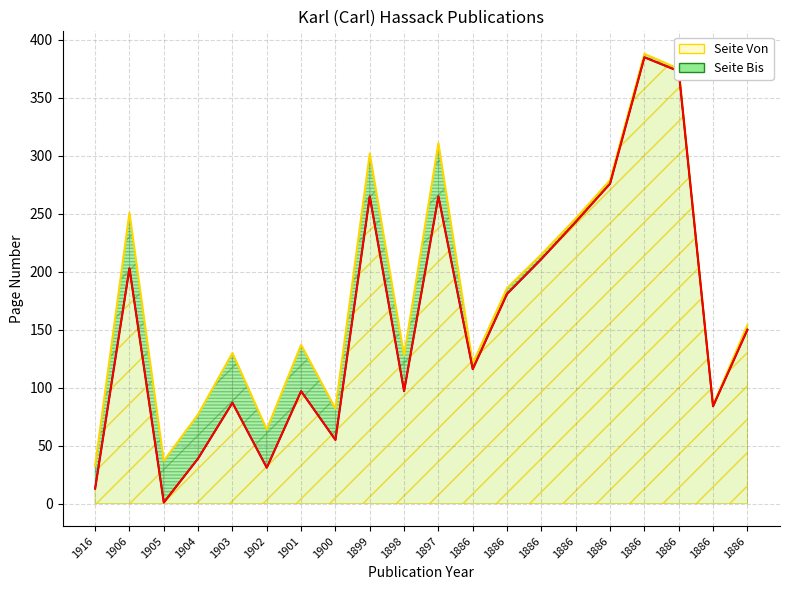

True or false: Seite Von and Seite Bis intersect in this chart.

False